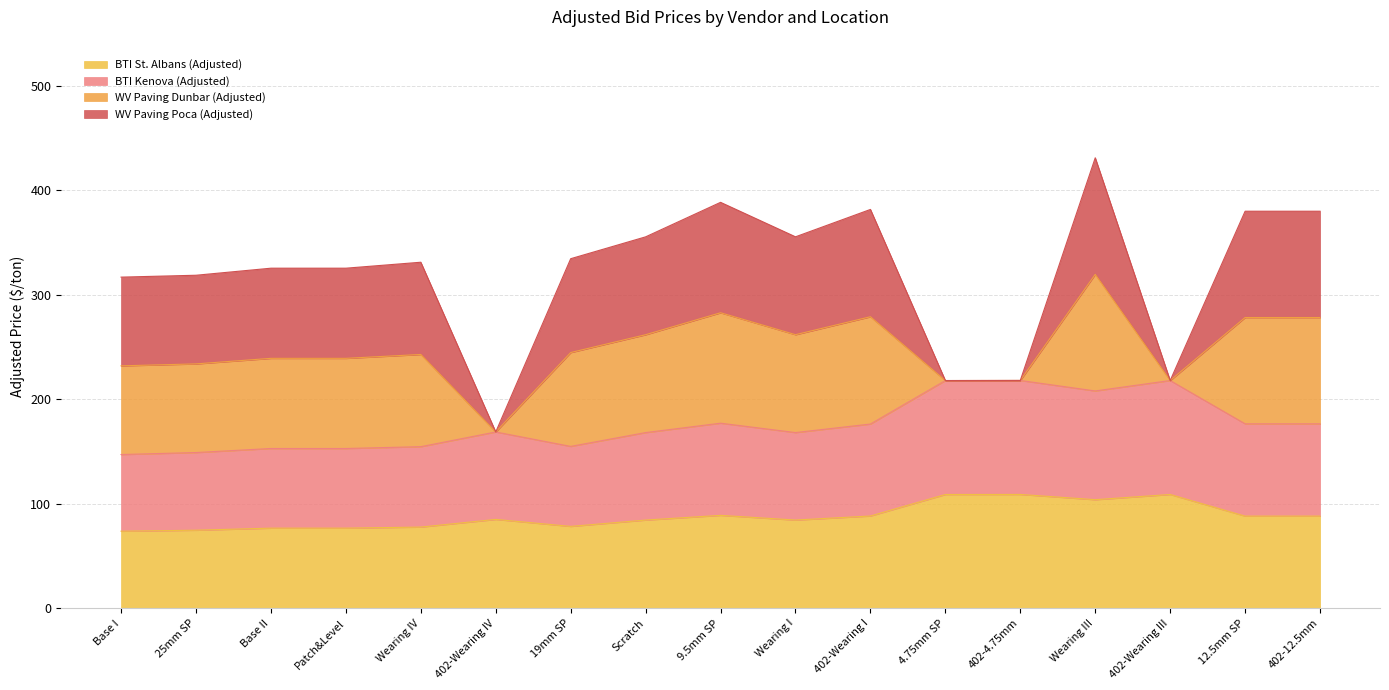

Does the chart have visible grid lines?

Yes